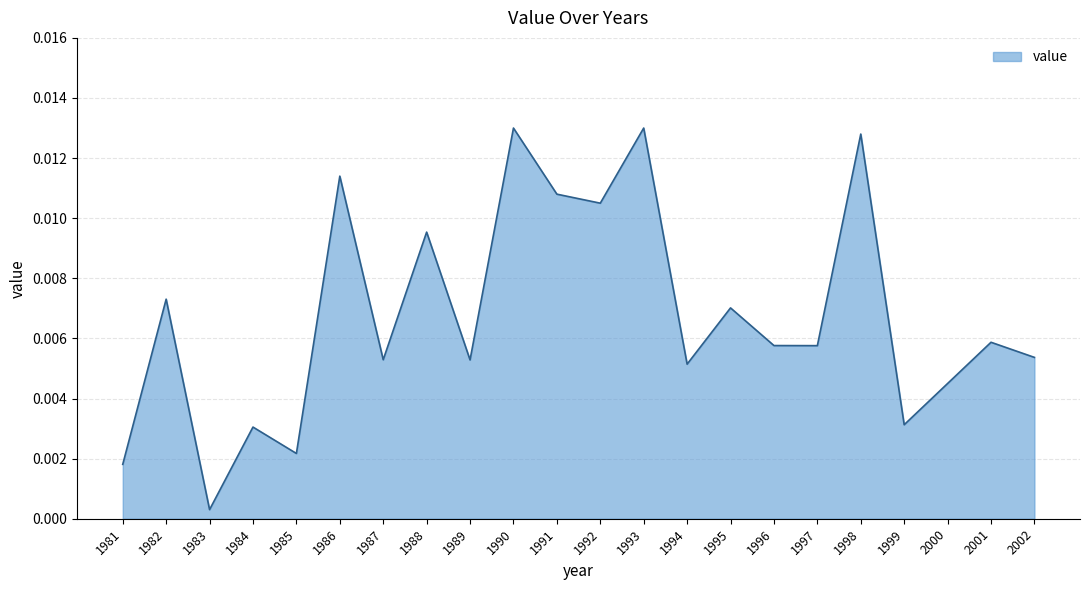

Which category has the lowest value across all series?

1983